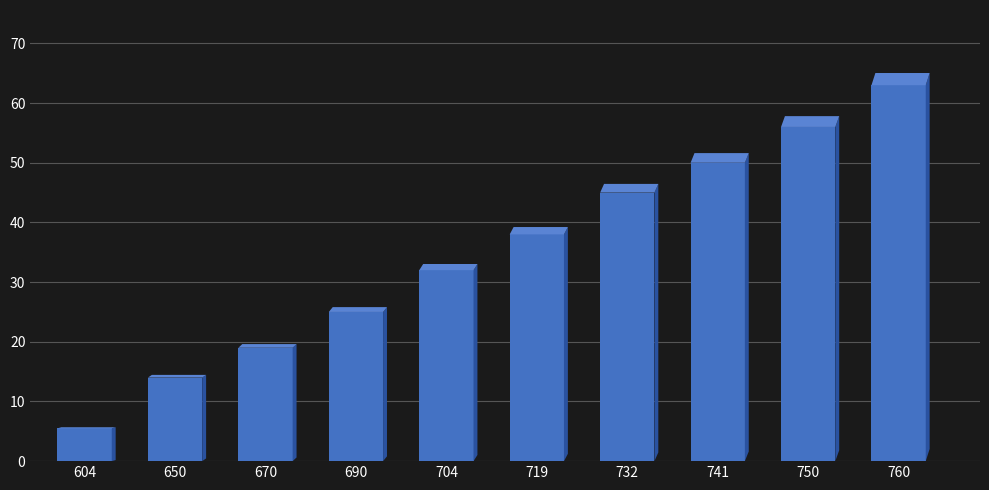

Rank the categories by value from lowest to highest.

604, 650, 670, 690, 704, 719, 732, 741, 750, 760